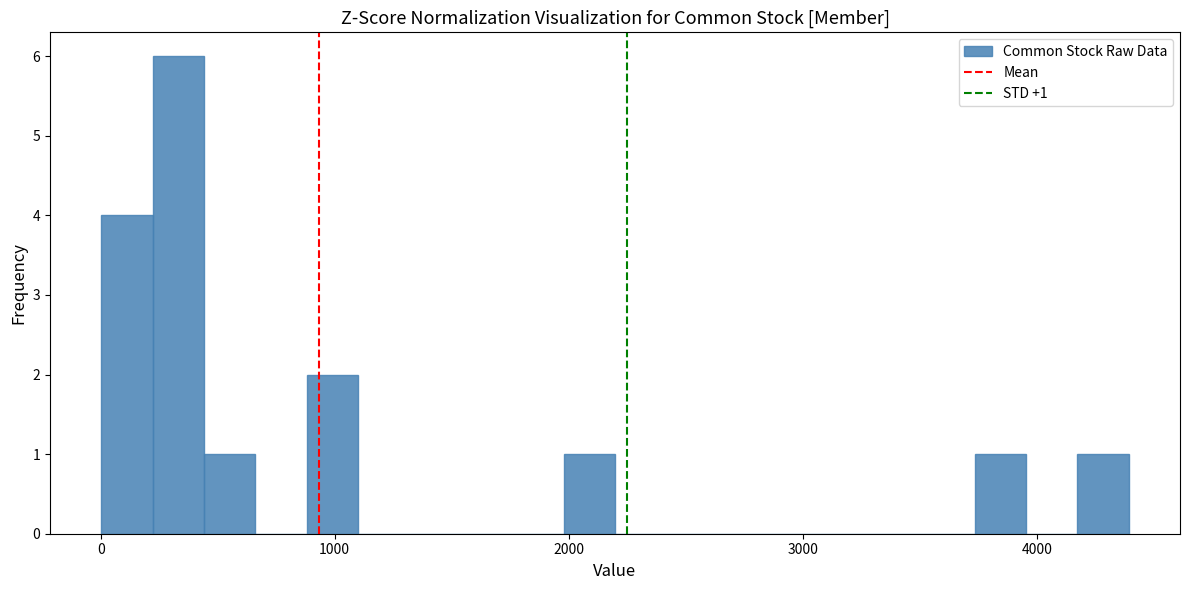

Read against the x-axis, roughly where is the centre of the tallest bar?

300